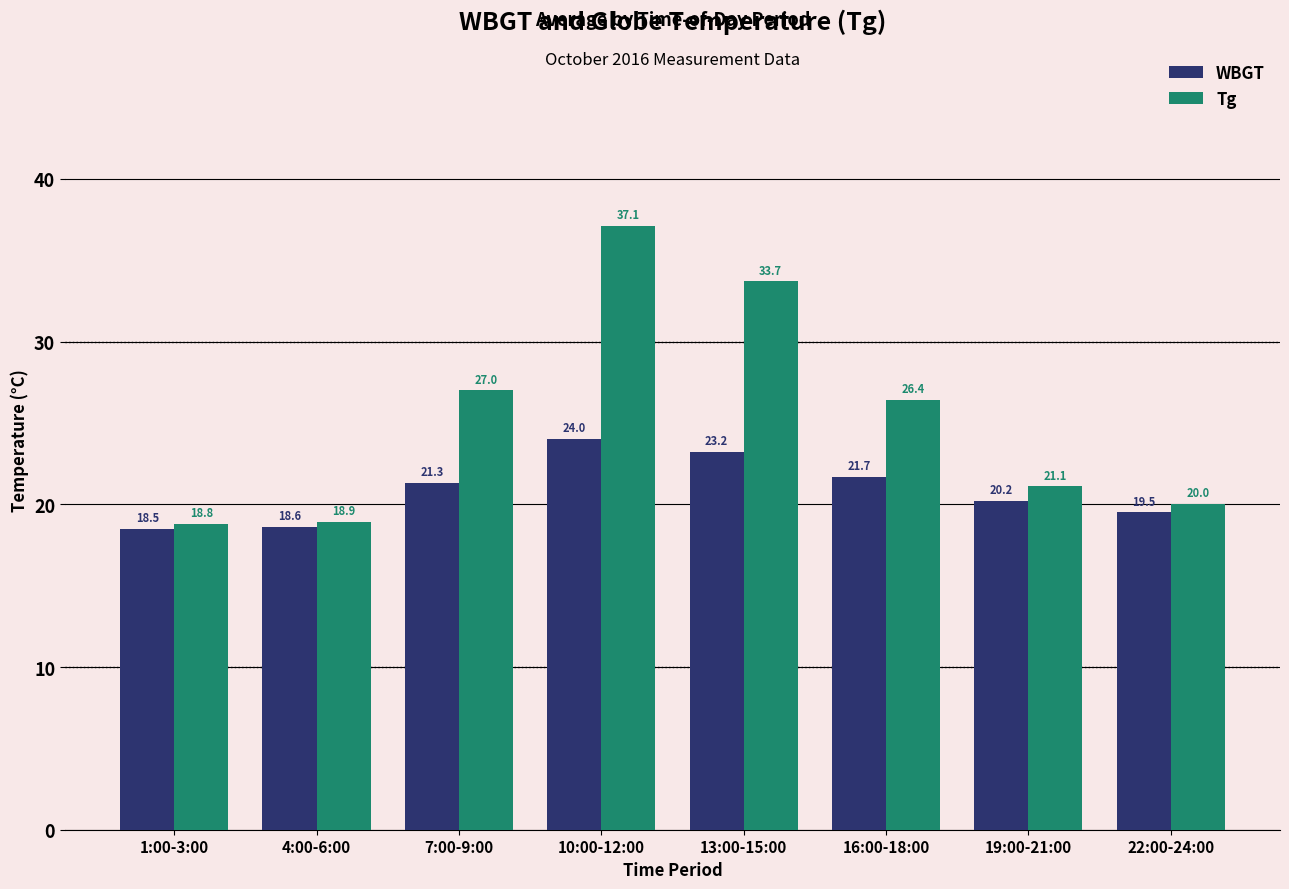

What is the difference between the maximum and second lowest values in the Tg series?

18.2